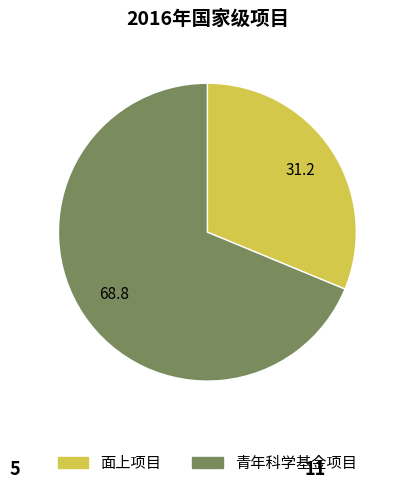

Rank the categories by value from lowest to highest.

面上项目, 青年科学基金项目